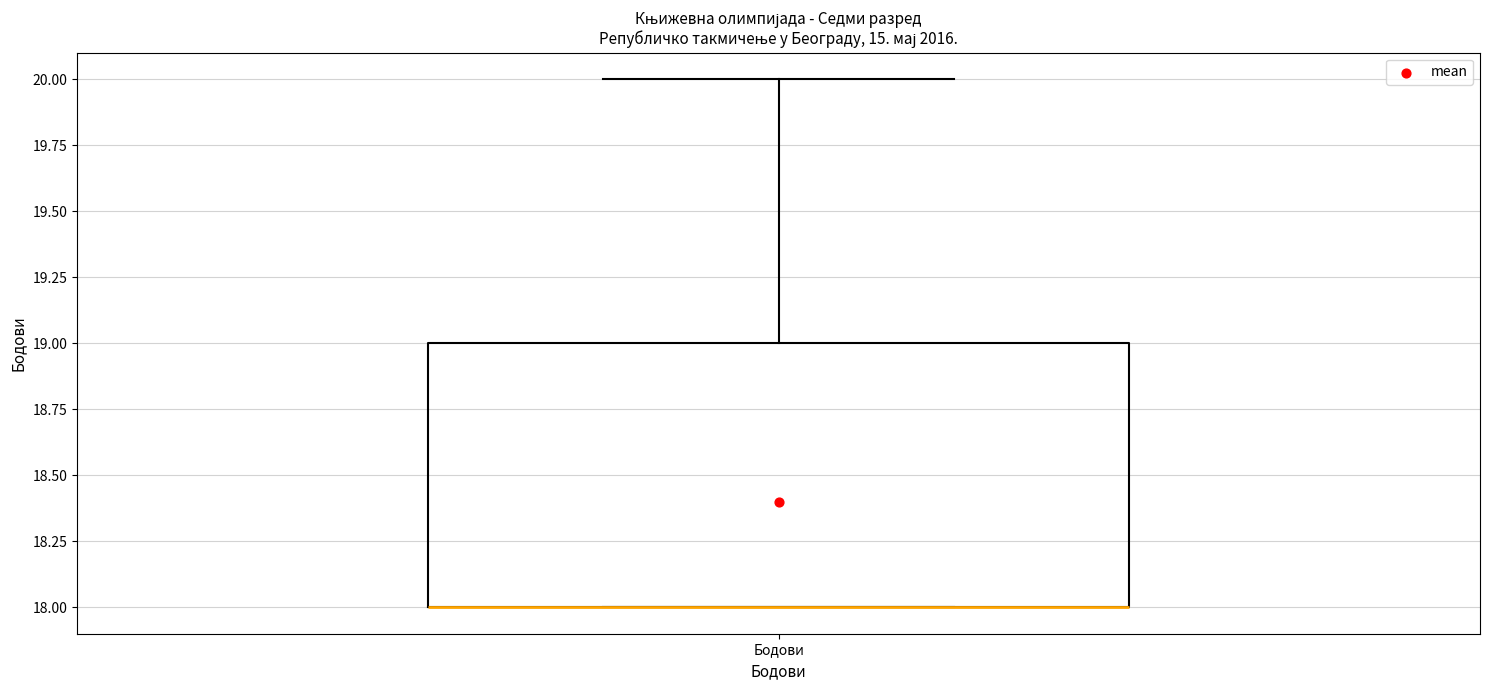

Where is the lower edge of the box for Бодови on the y-axis? The values are not printed on the chart, so give them approximately, as read against the axis.

18